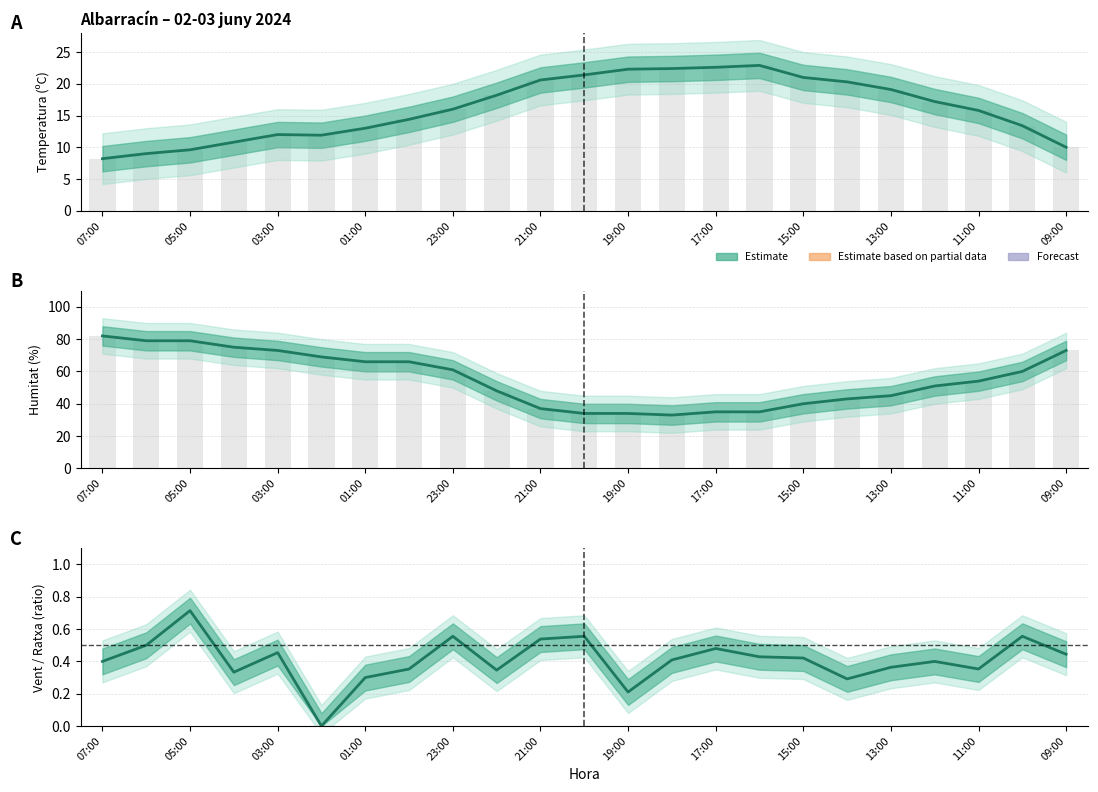

What is the difference between the Vent / Ratxa values at 05:00 and 11:00?

0.4